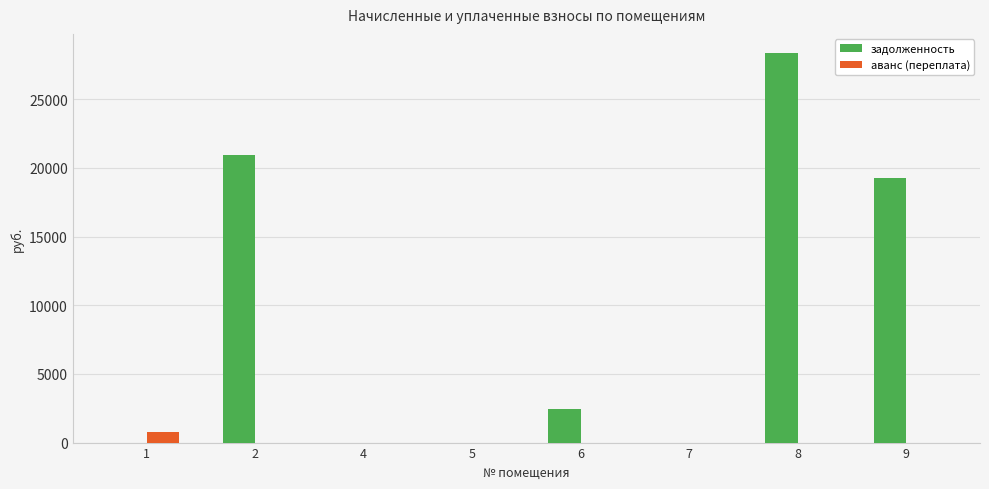

At which category is the sum across all series the highest?

8